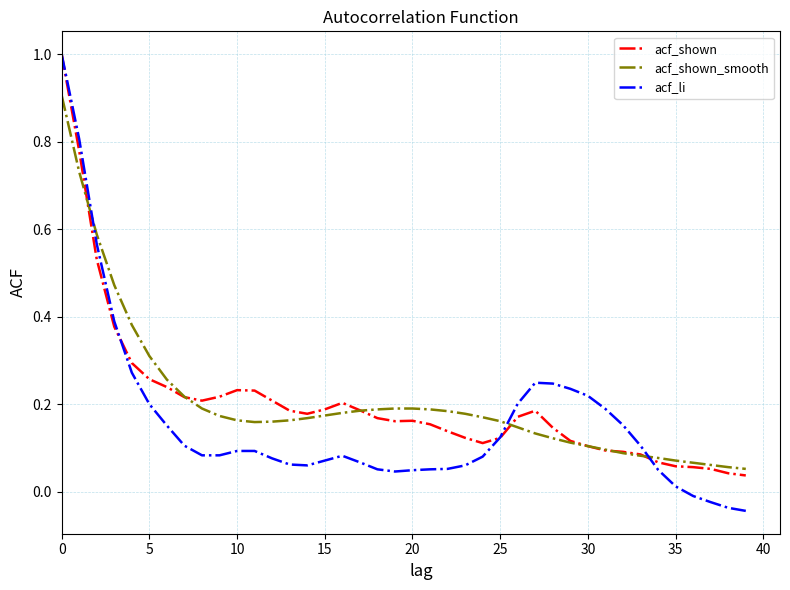

Which series has the widest spread of values?

acf_li